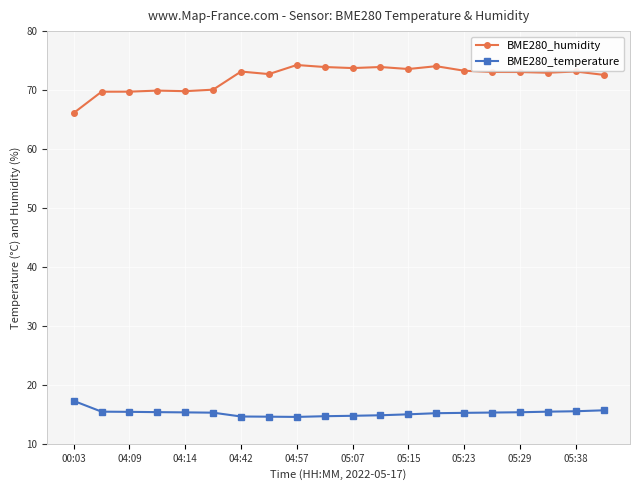

In BME280_temperature, how many points are lower than both neighbors (excluding endpoints)?

1